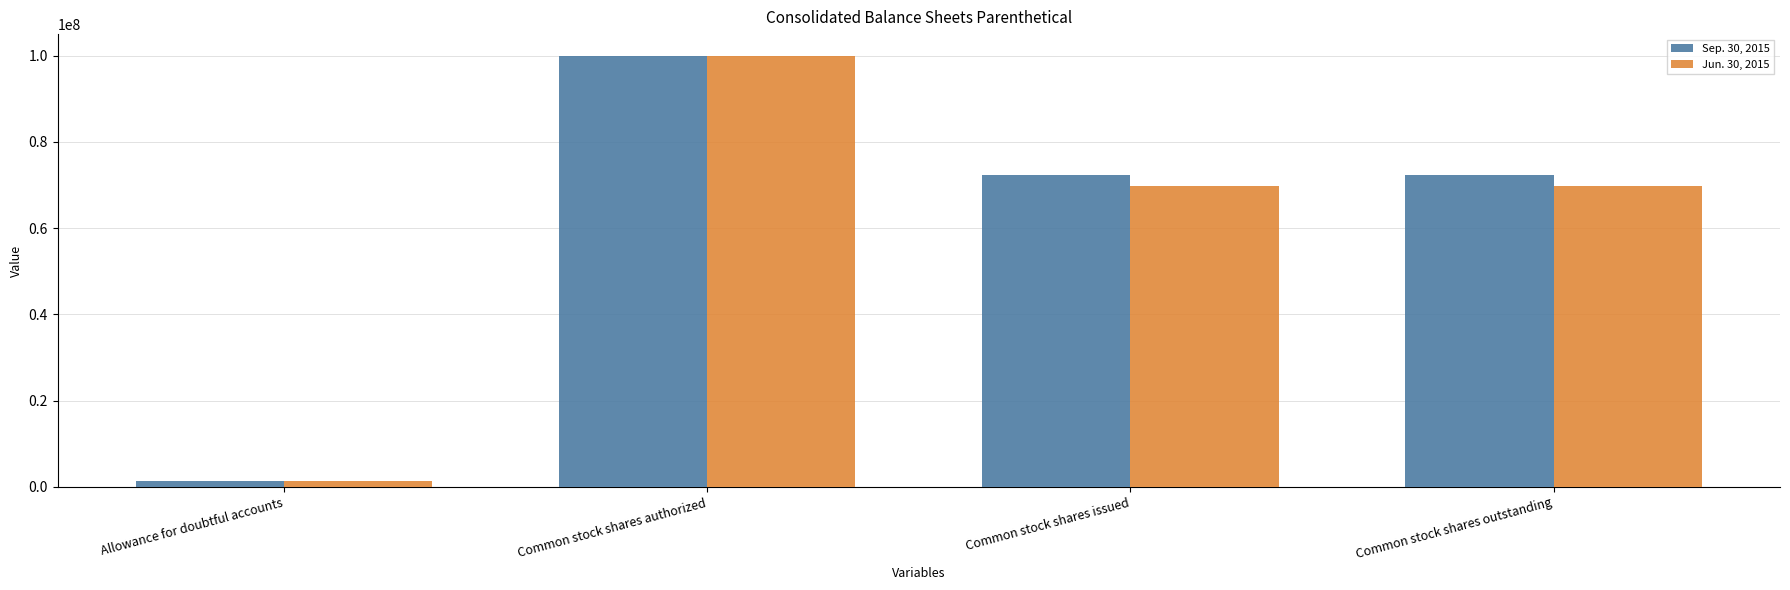

How many series are shown in this chart?

2